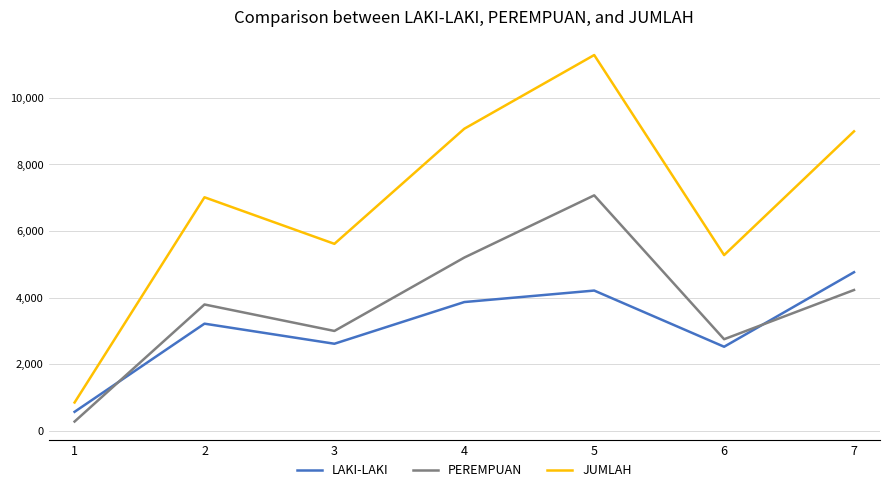

What is the minimum value shown in the chart?

280